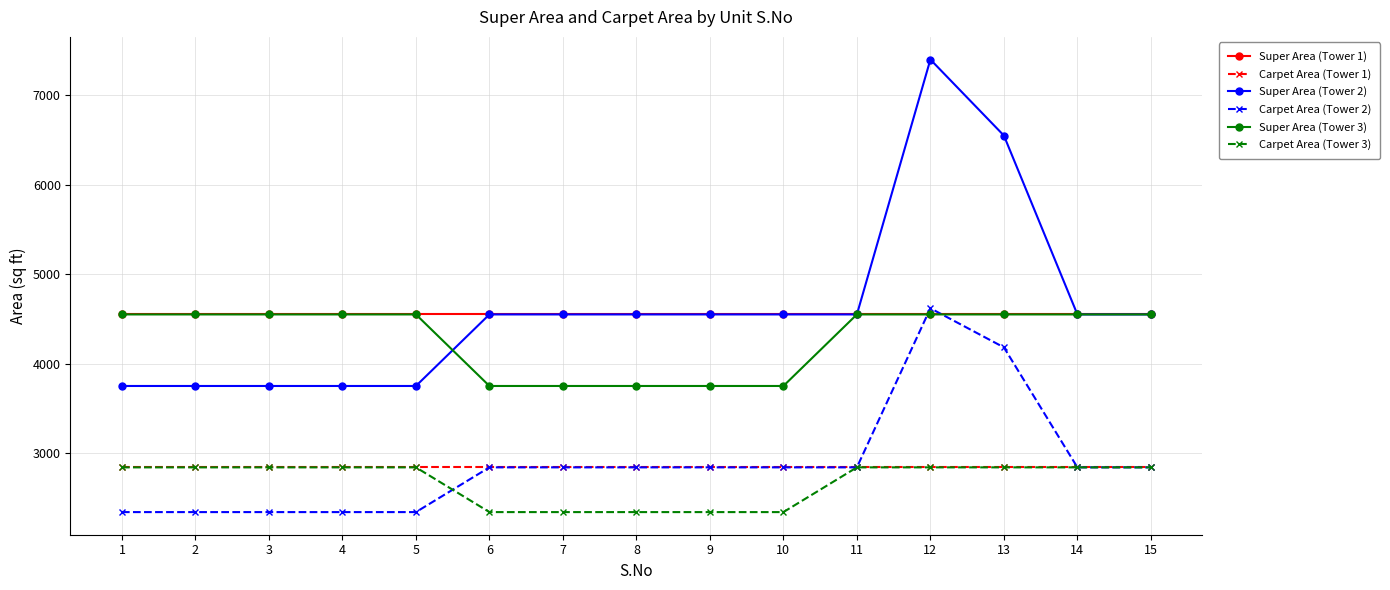

True or false: Super Area (Tower 3) and Carpet Area (Tower 1) cross at least once.

False